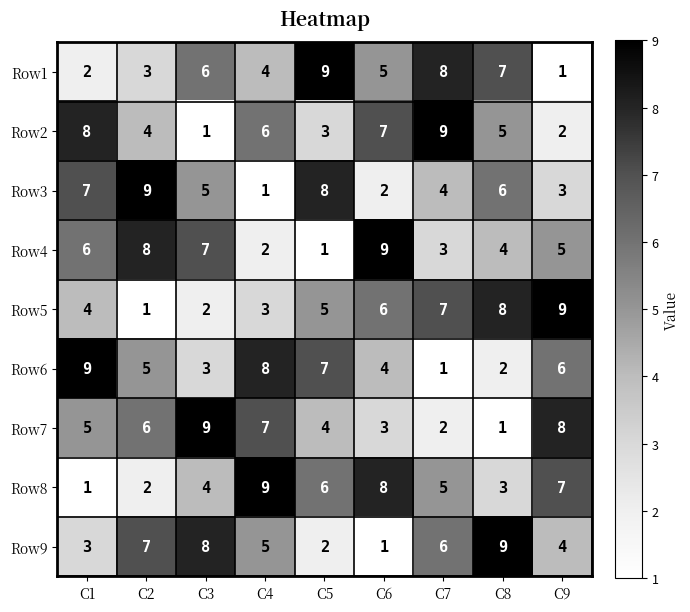

What is the difference between the highest and lowest values at C7?

8